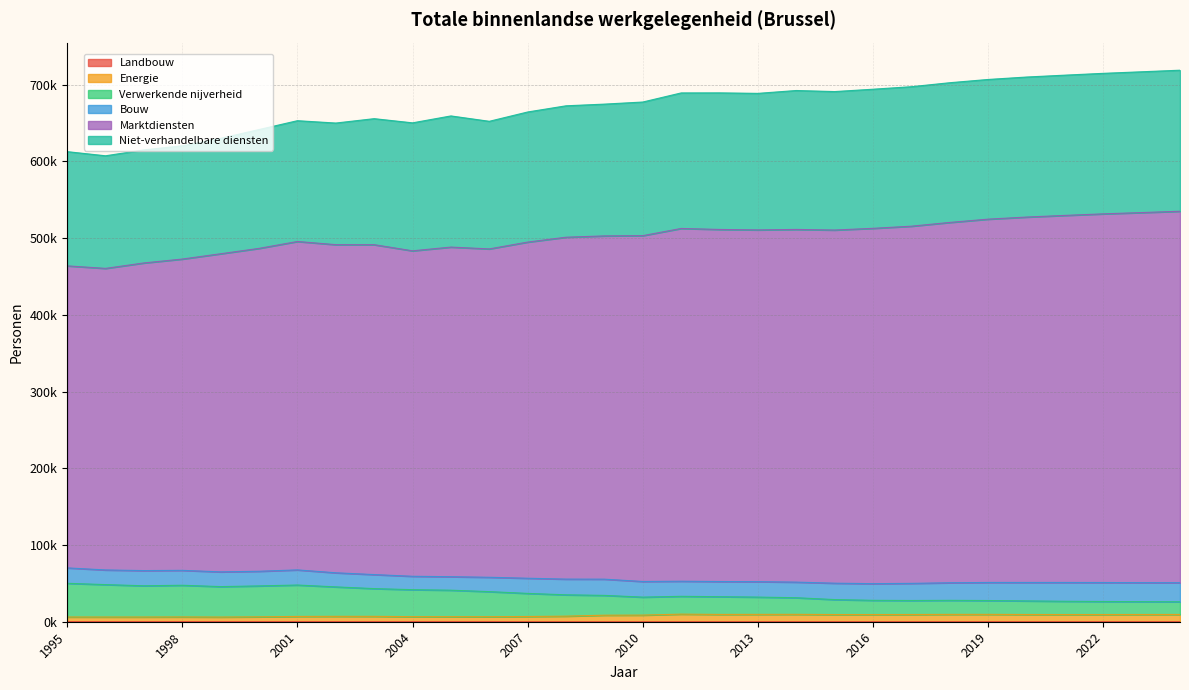

The value of Energie at 1998 is 3998. True or false?

False